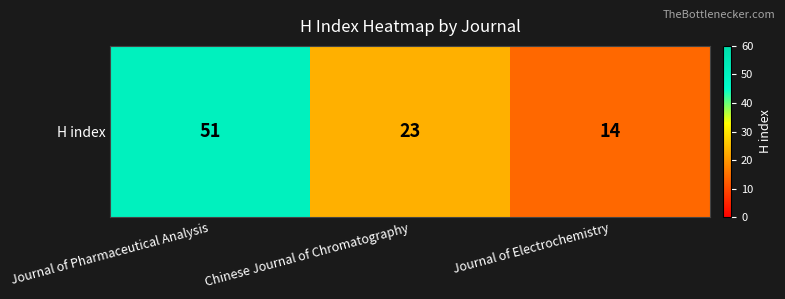

Is it true that the value at Journal of Pharmaceutical Analysis is 68?

False